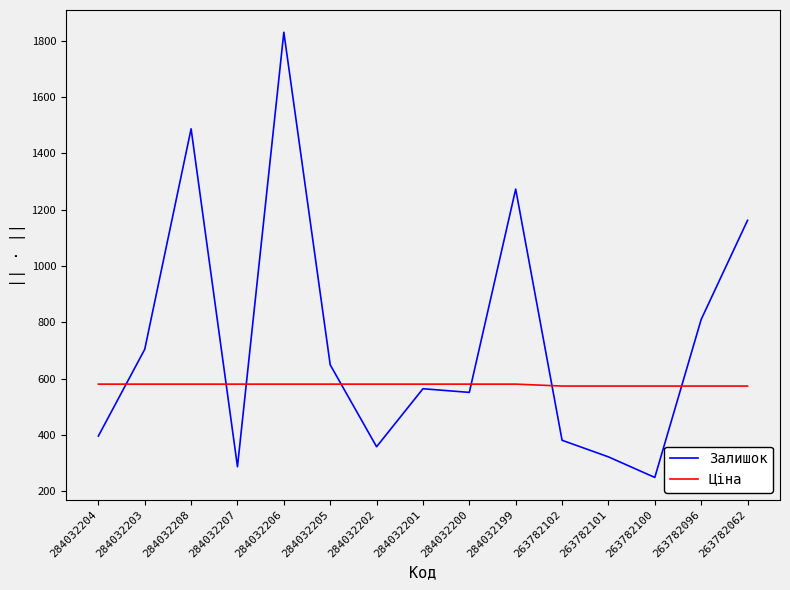

Rank the series by their average value, from highest to lowest.

Залишок, Ціна